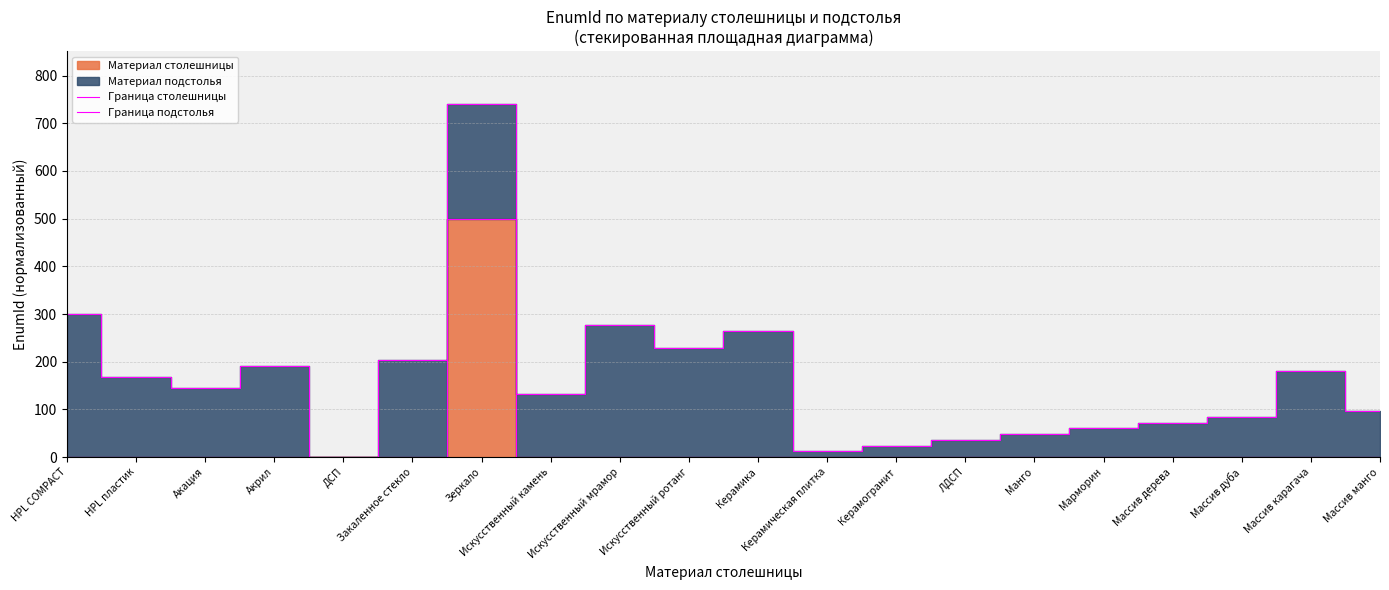

List the series in order of their peak value, highest first.

Граница подстолья, Граница столешницы